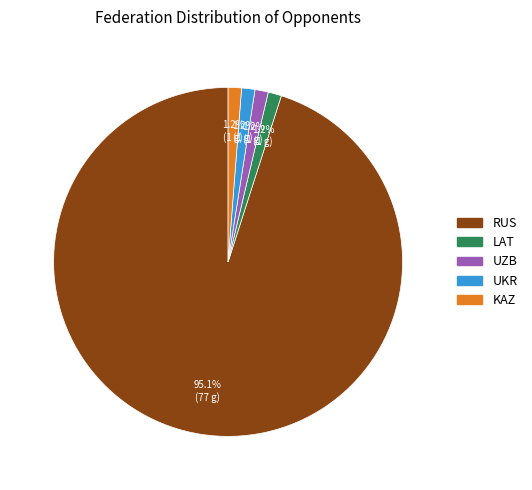

Which slice is the largest?

RUS